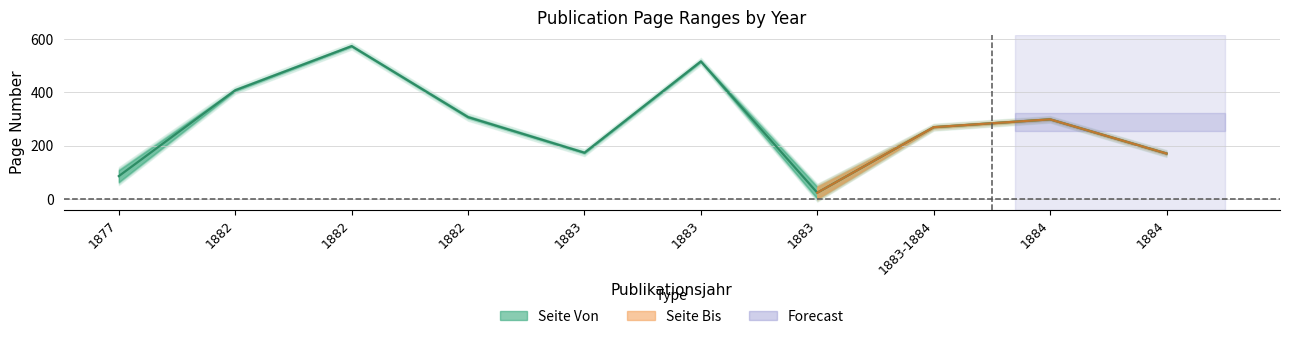

What is the change in value from 1882 to 1883?

+108.5